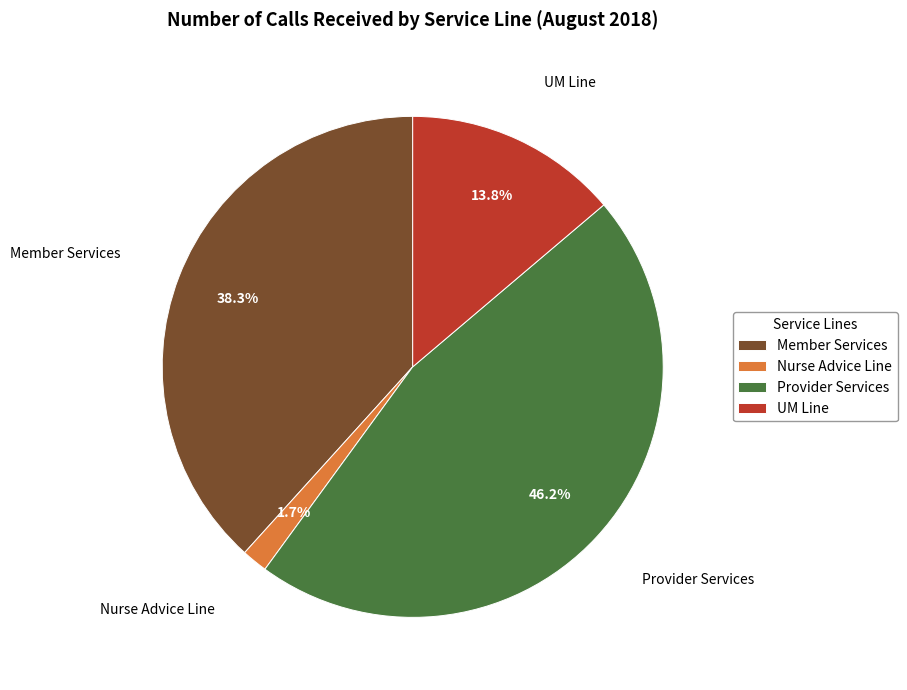

Rank the categories by value from lowest to highest.

Nurse Advice Line, UM Line, Member Services, Provider Services